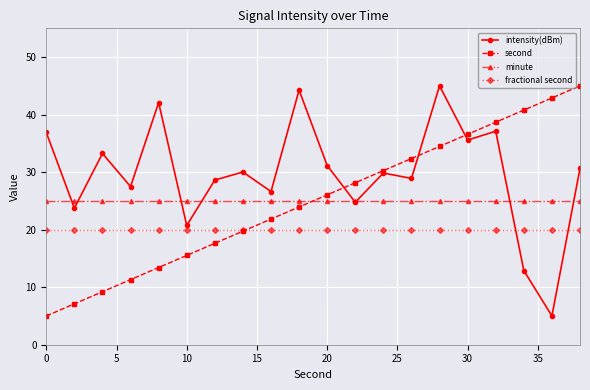

What is the value of the fractional second point at the 9th from the left?

20.0